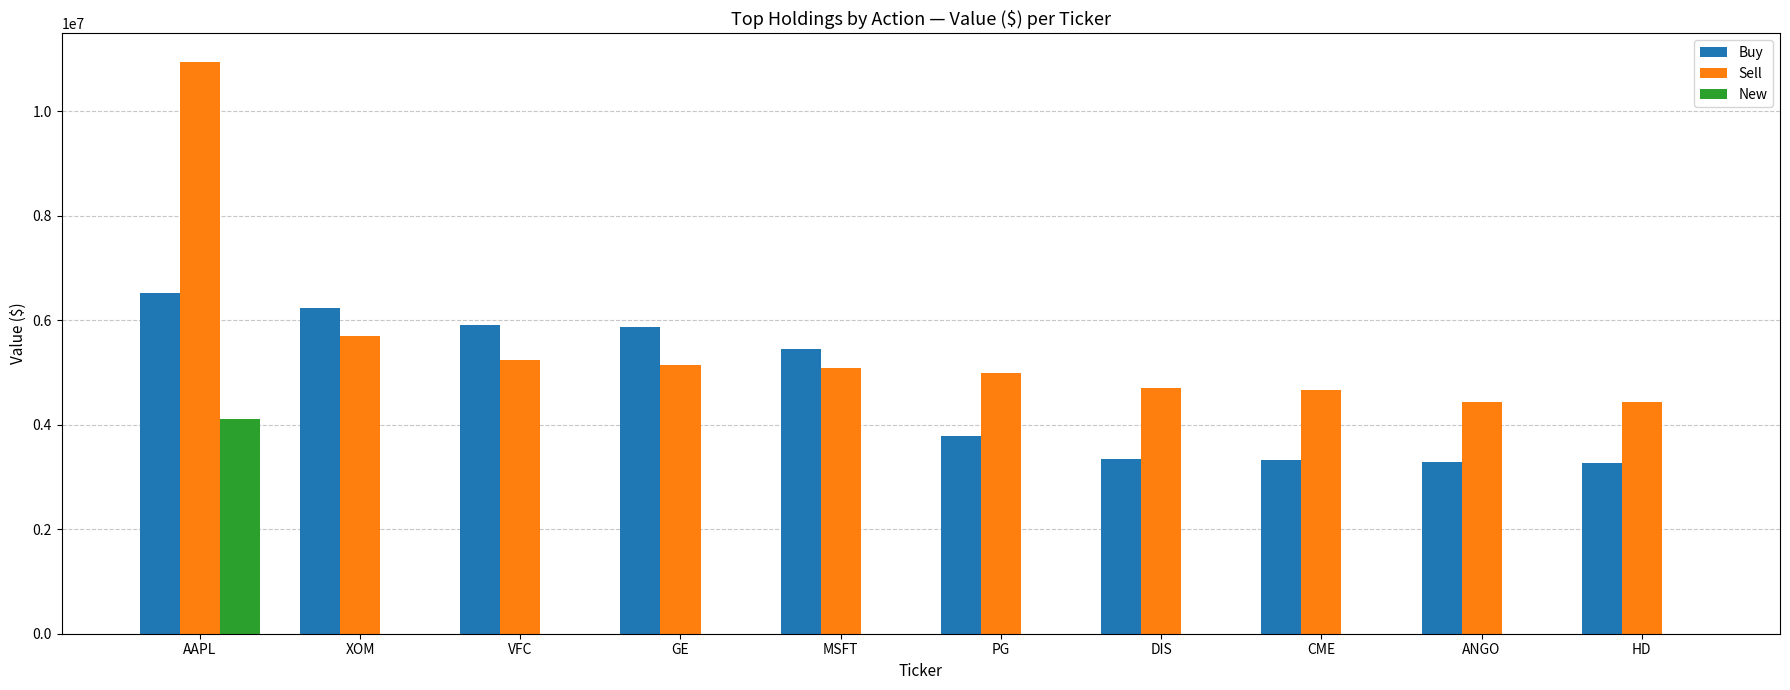

What value does the Sell series have at CME, to the nearest 100?

4657000